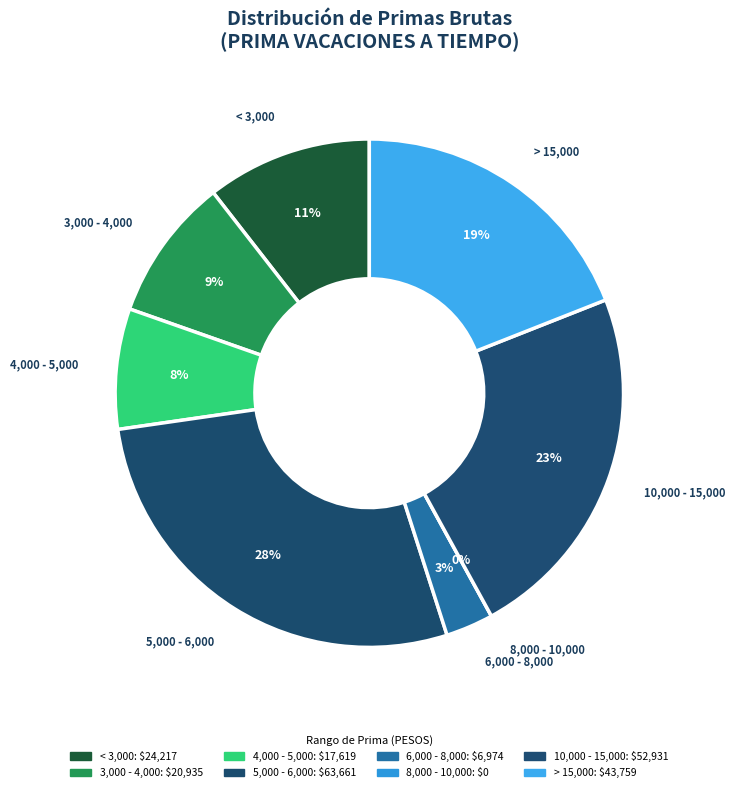

Does 28 account for over 50% of the chart?

No